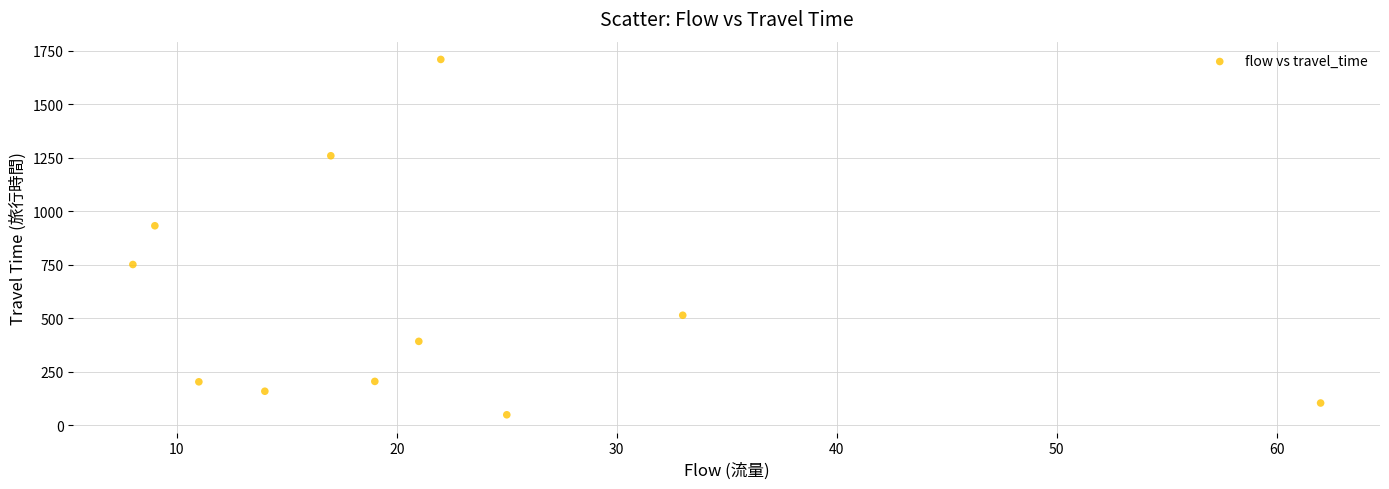

What is the average Y value?

571